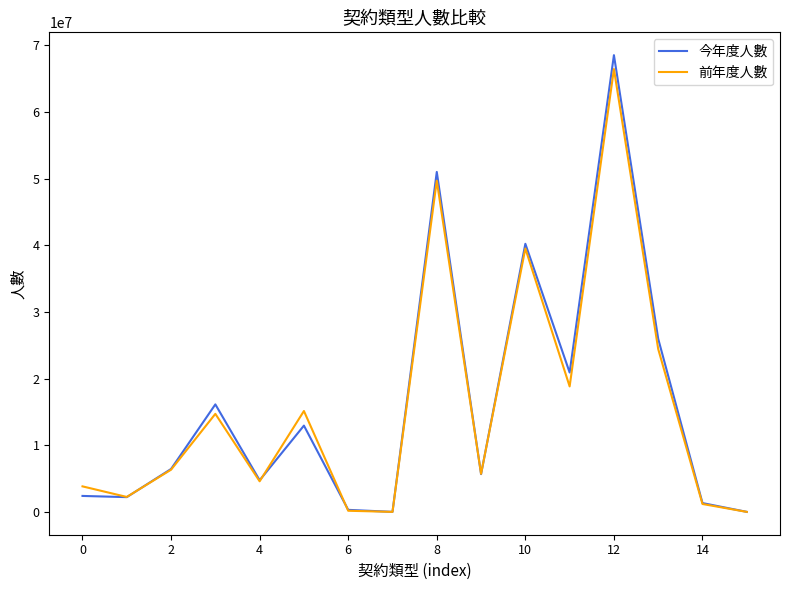

Does the chart have visible grid lines?

No